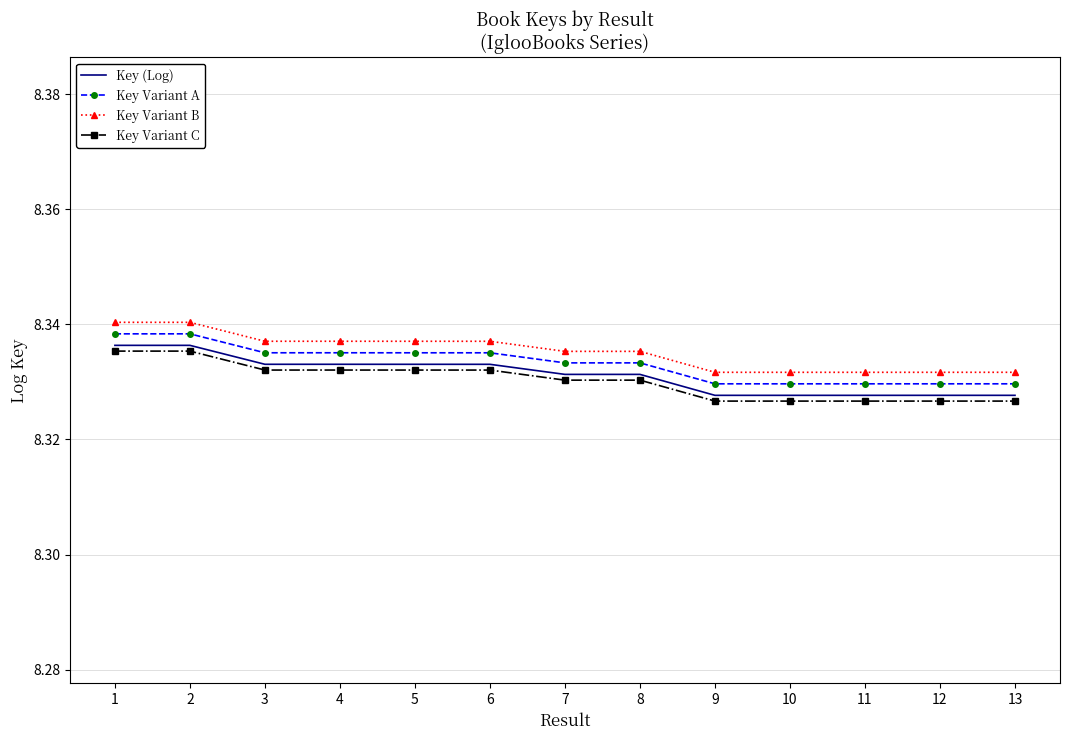

True or false: Key Variant A and Key (Log) intersect in this chart.

False